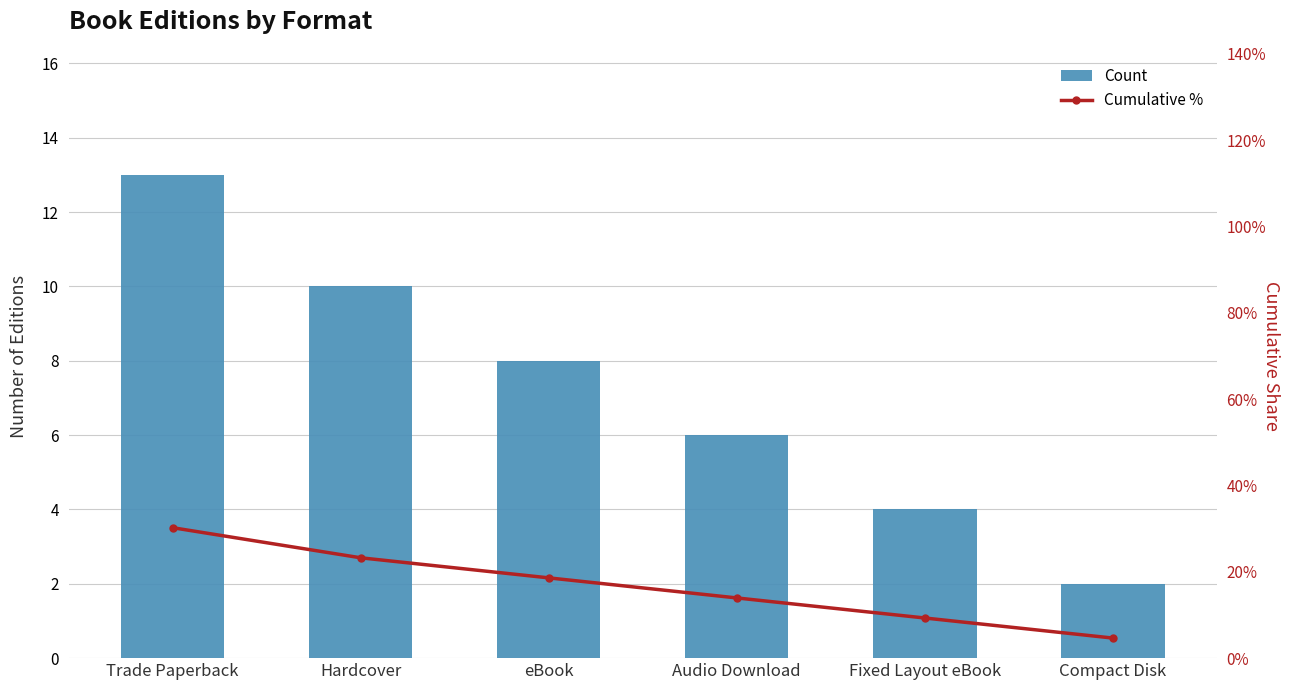

Is it true that Count equals 1.7 at Fixed Layout eBook?

False